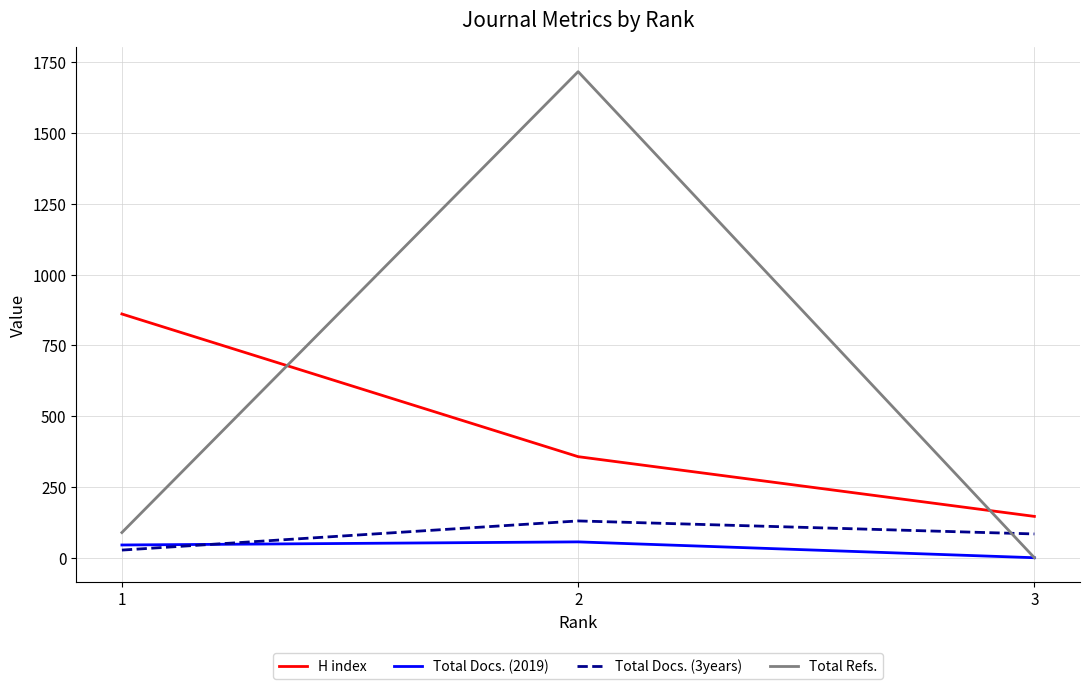

Which category has the lowest value in the H index series?

3